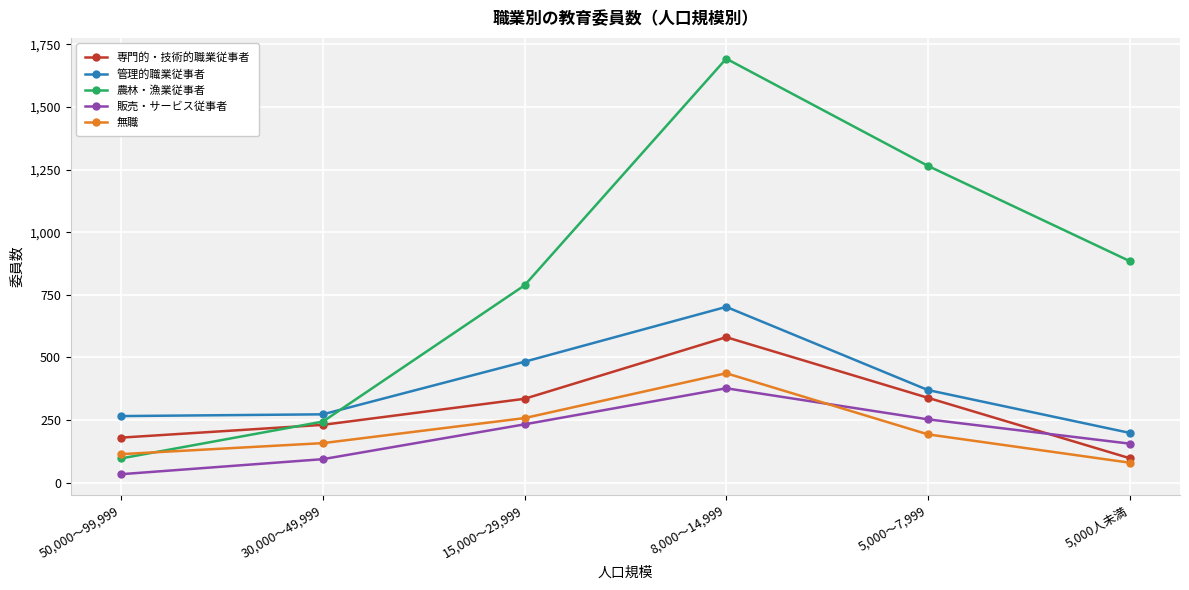

Between 15,000～29,999 and 8,000～14,999, which series saw the biggest shift?

農林・漁業従事者